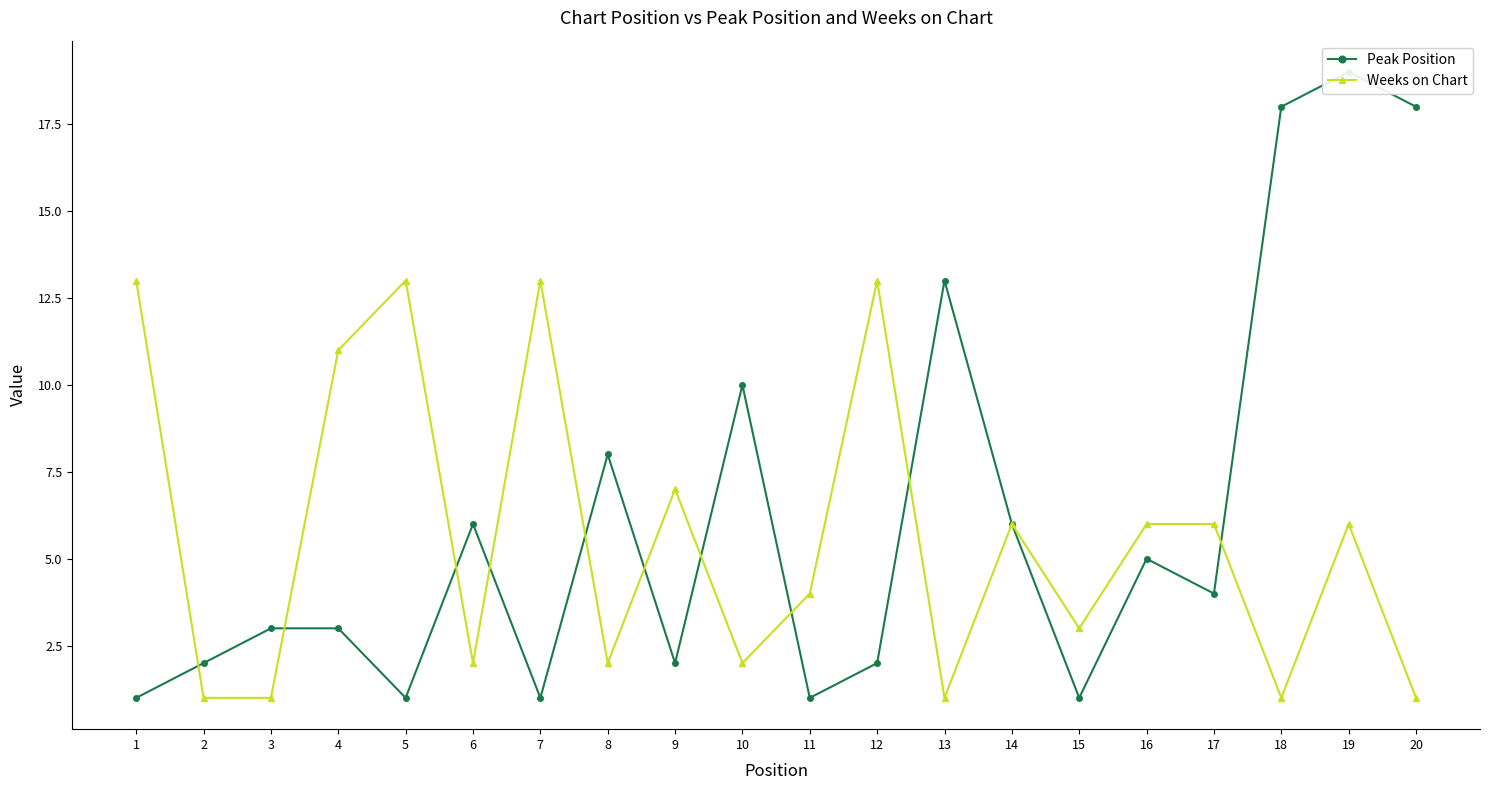

What is the spread (max minus min) of values at 5?

12